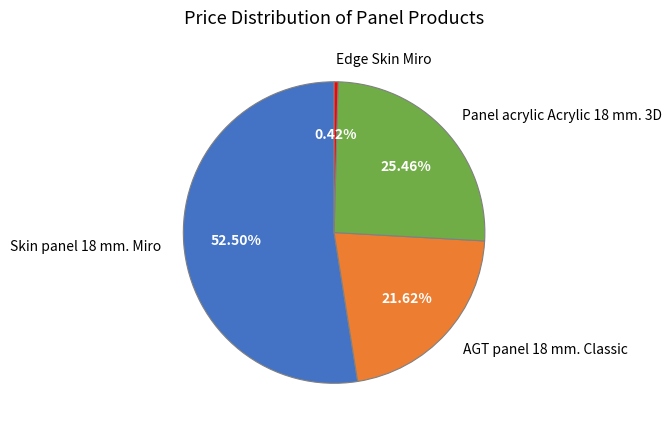

To the nearest percent, what is the combined percentage of Panel acrylic Acrylic 18 mm. 3D and Edge Skin Miro?

26%